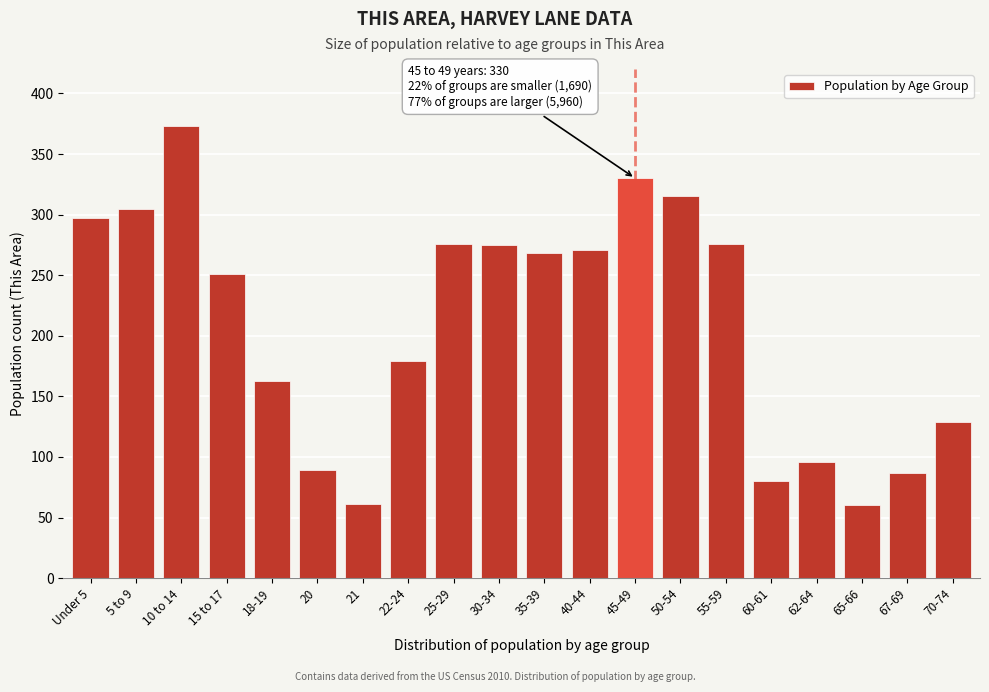

What is the change in value from Under 5 to 10 to 14?

+76